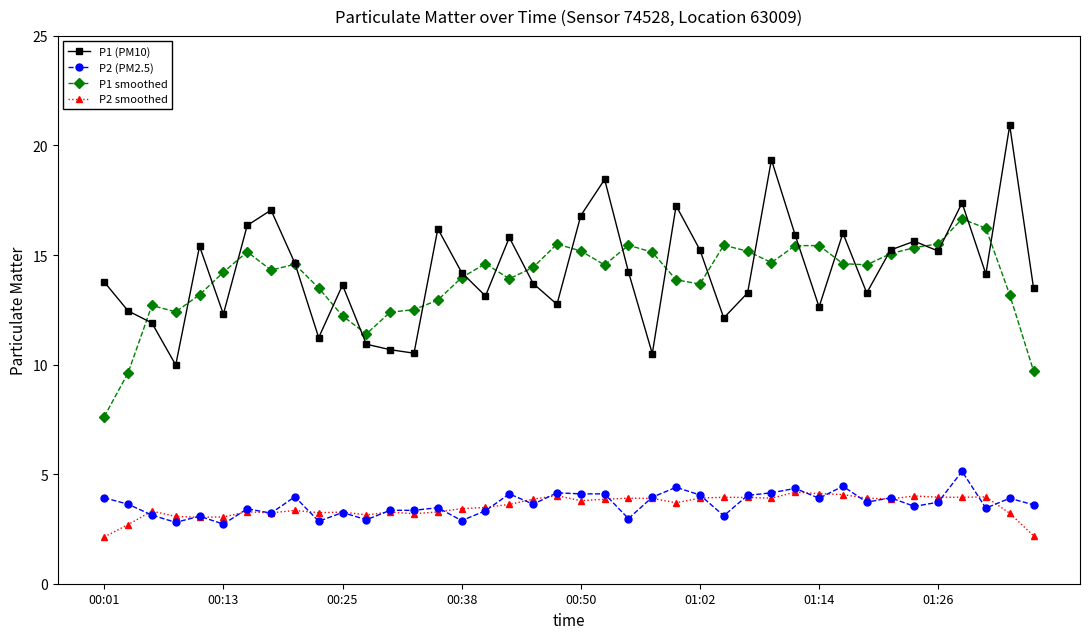

What is the minimum value shown in the chart?

2.1